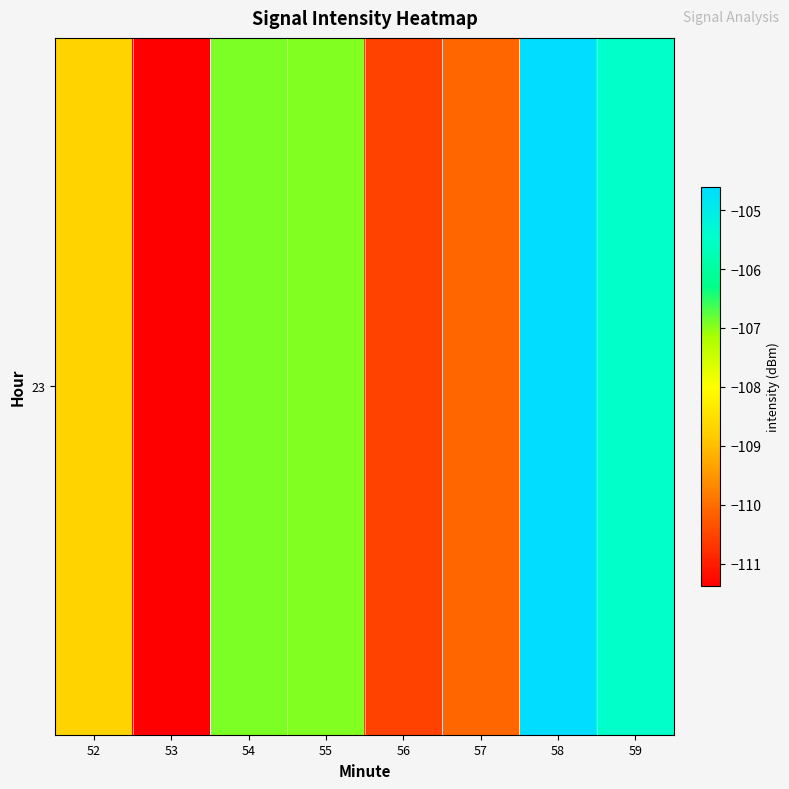

Count the number of data series in this chart.

1